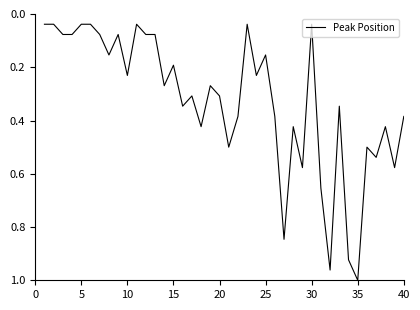

True or false: there are more than 1 points higher than both neighbors.

True